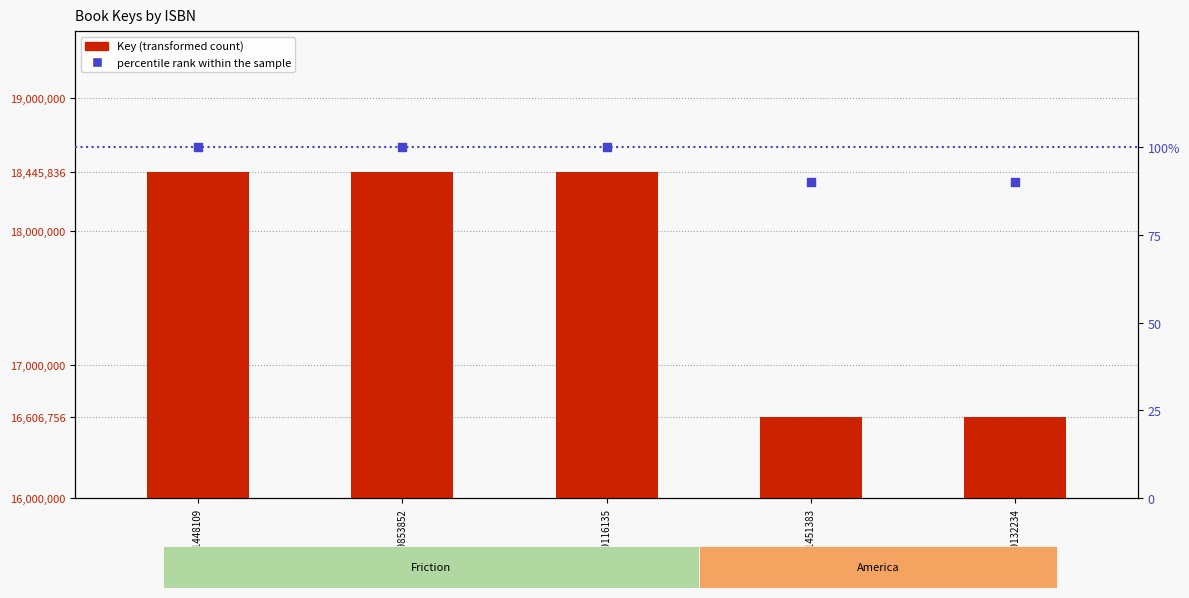

At how many categories does at least one series exceed 10302940?

5